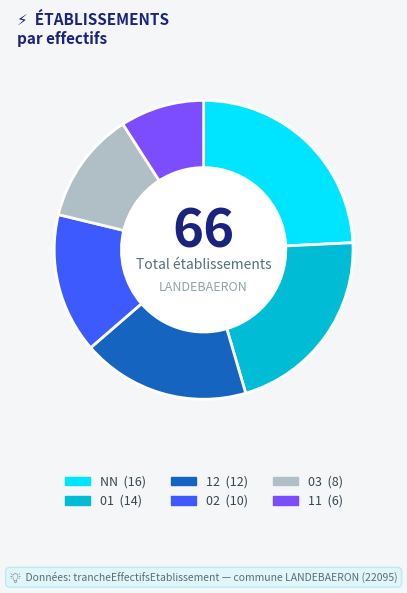

Is it true that 03 is 1% of the pie?

False